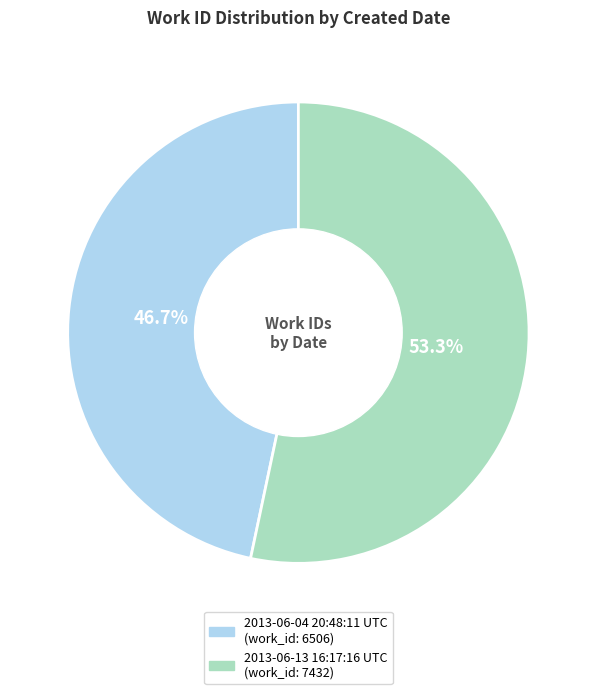

How many segments does this pie chart have?

2